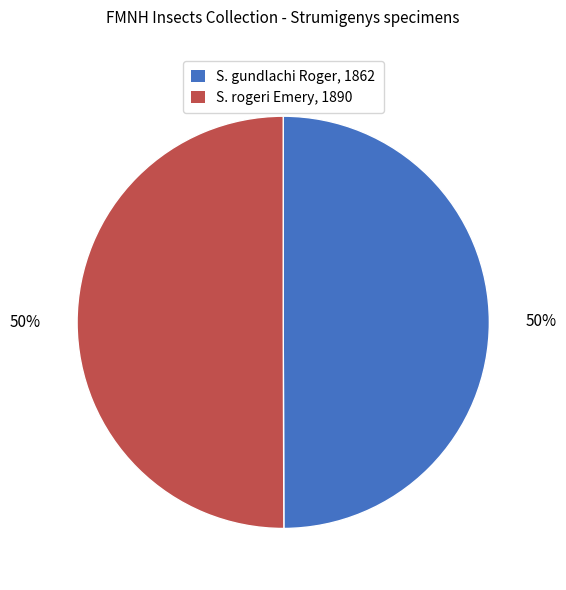

Count the number of slices in the pie.

2